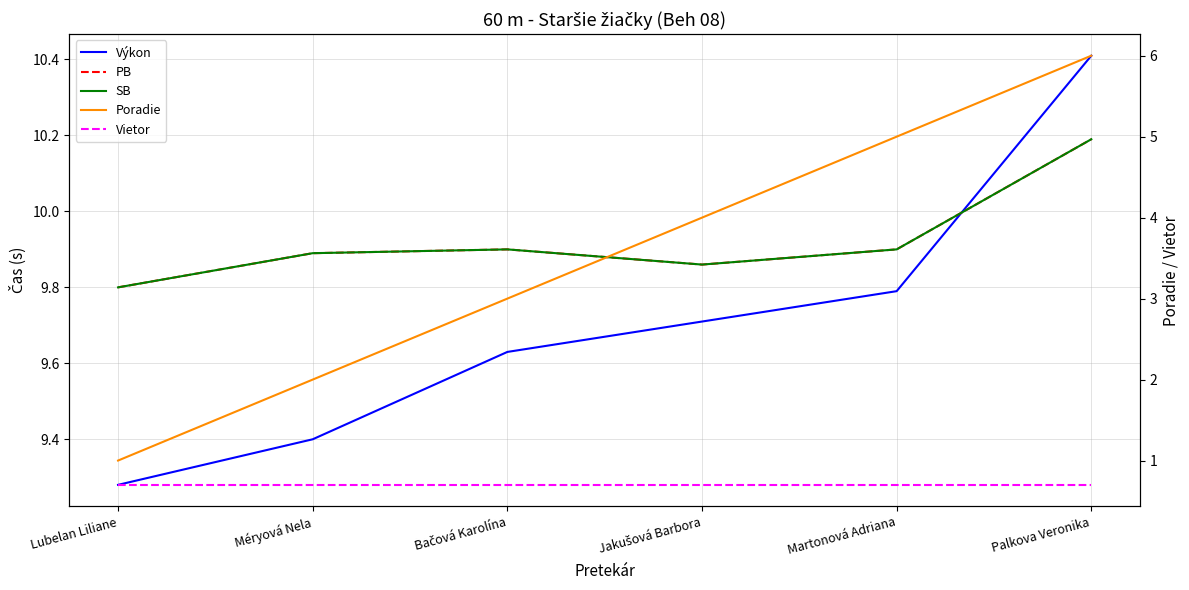

Which series has the largest range (max minus min)?

Poradie